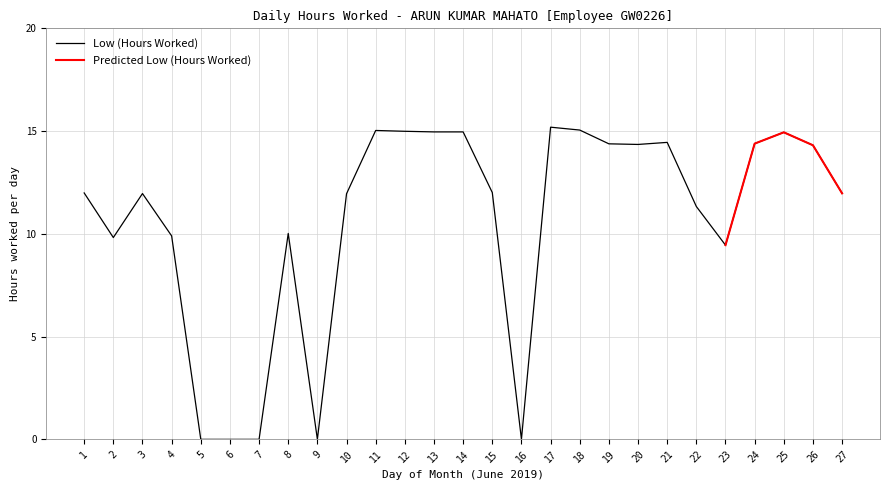

How many positive values are there?

22